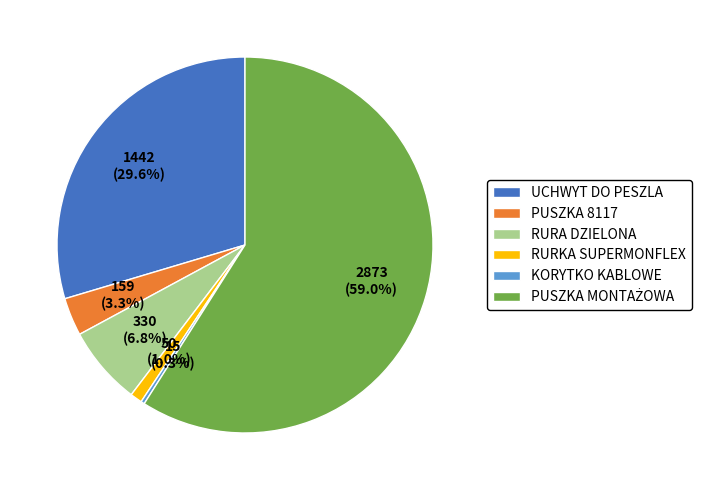

Is UCHWYT DO PESZLA the majority of the pie?

No